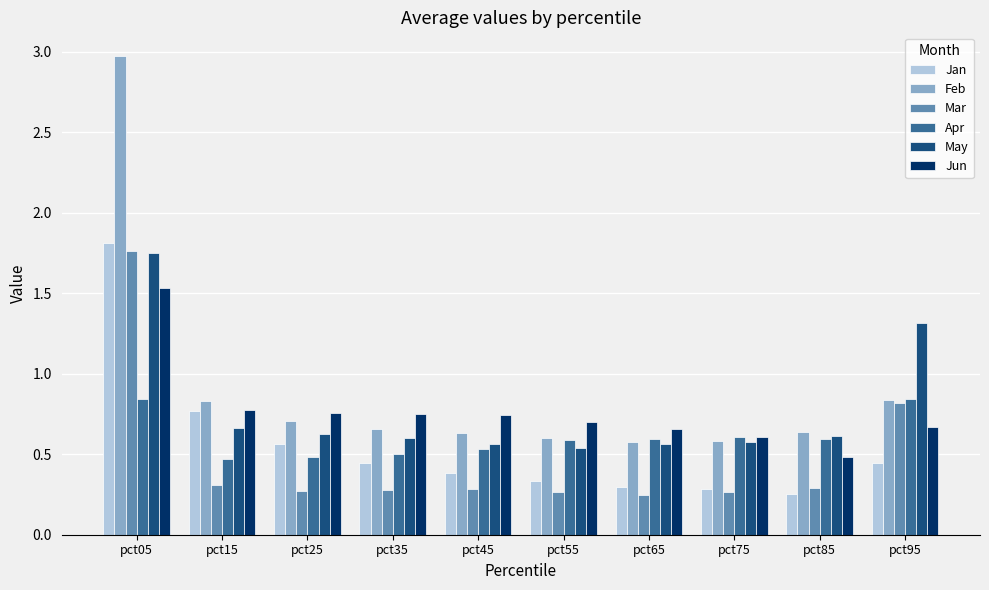

At which label does May reach its peak?

pct05